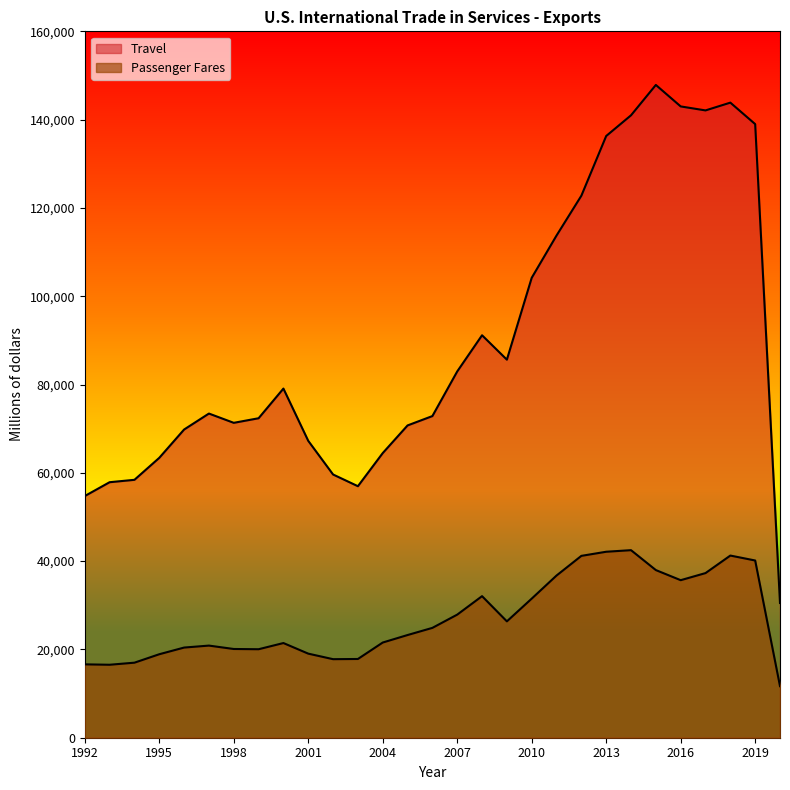

Rank the categories by Passenger Fares value from lowest to highest.

2020, 1993, 1992, 1994, 2002, 2003, 1995, 2001, 1999, 1998, 1996, 1997, 2000, 2004, 2005, 2006, 2009, 2007, 2010, 2008, 2016, 2011, 2017, 2015, 2019, 2012, 2018, 2013, 2014